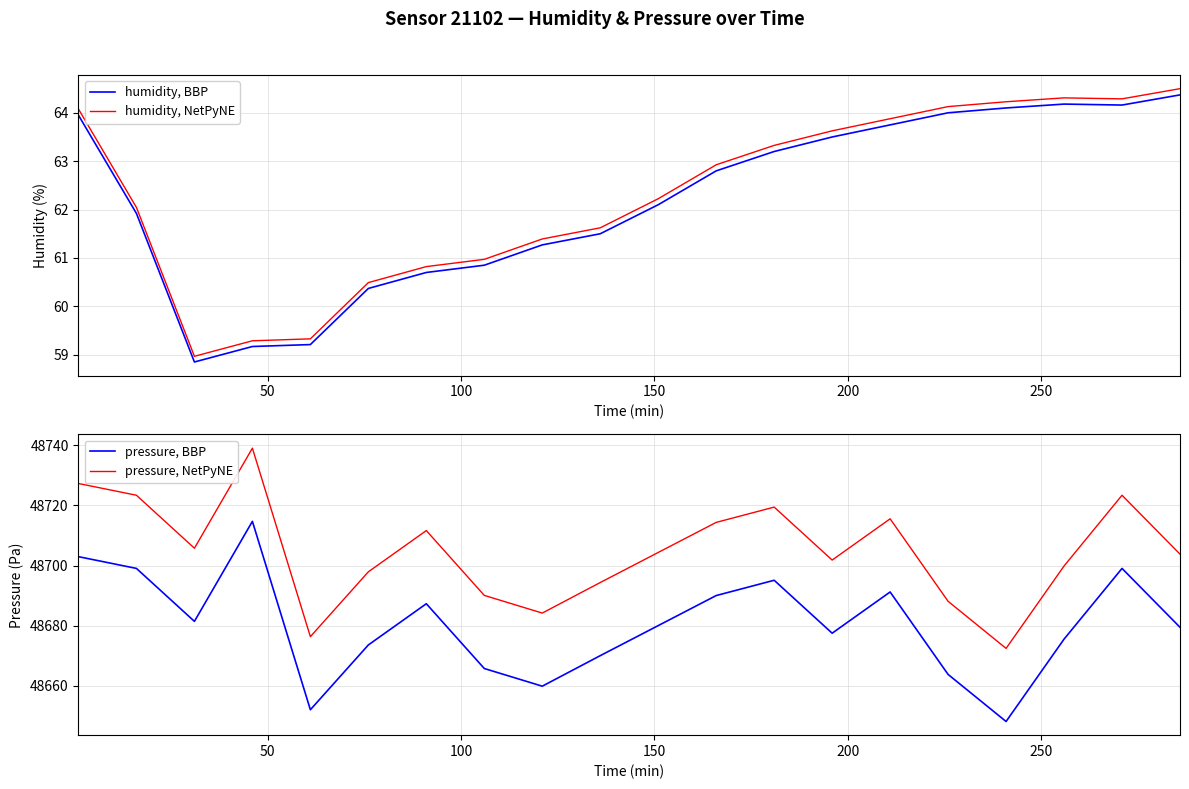

What is the maximum value shown in the chart?

48739.0